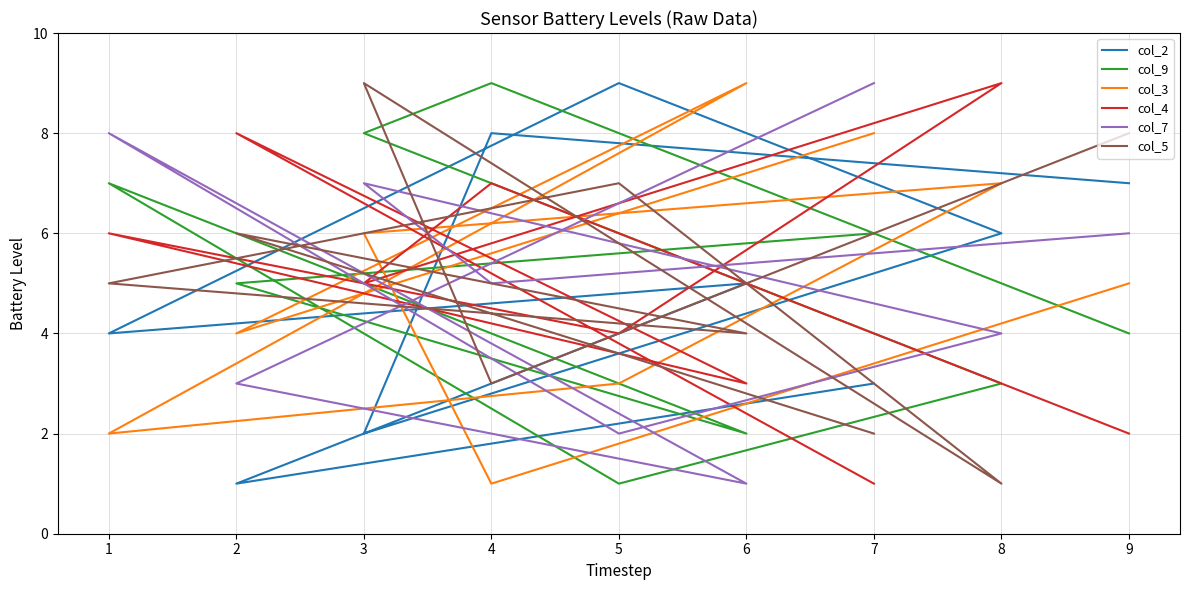

What are all the series names shown in the legend?

col_2, col_9, col_3, col_4, col_7, col_5